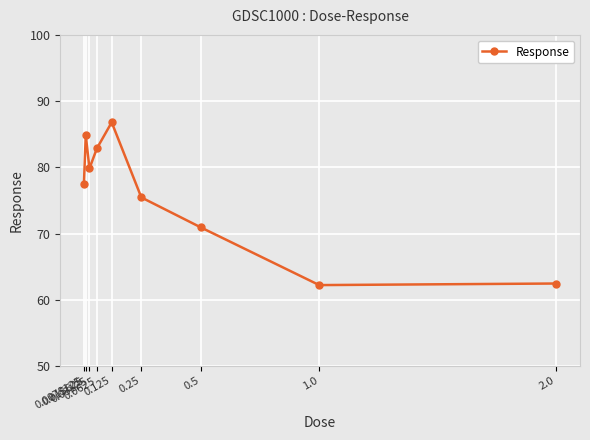

Is it true that the value at 0.125 is 140.8?

False